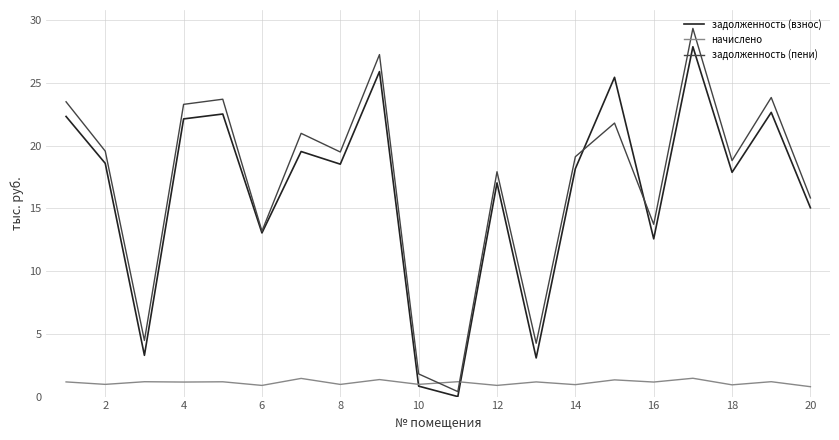

In задолженность (пени), how many points are lower than both neighbors (excluding endpoints)?

7